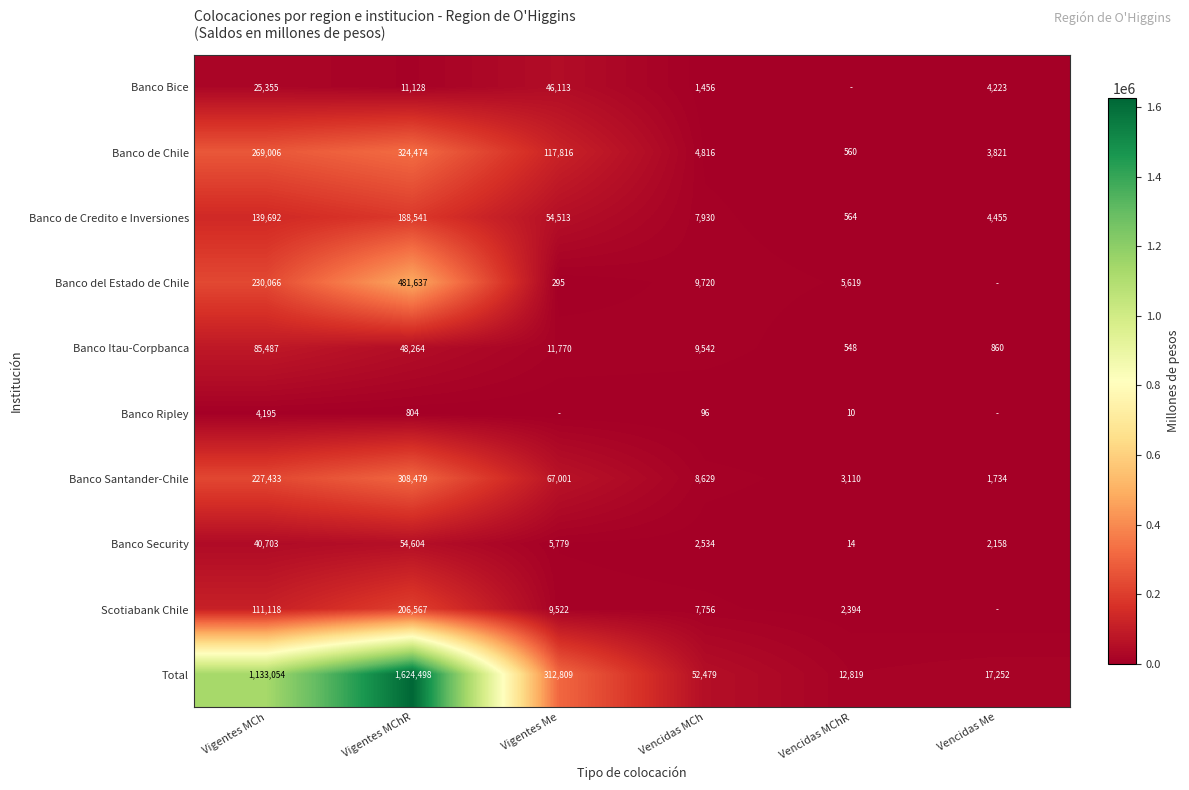

The Banco del Estado de Chile series shows 4620 at Vencidas MCh. True or false?

False